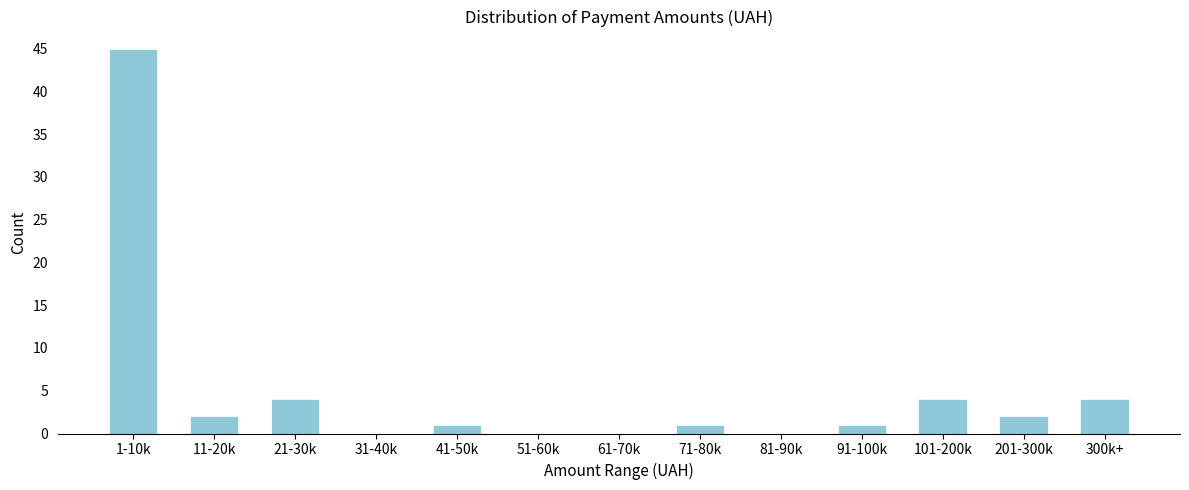

Reading left to right, what are all the values shown in this chart?

1-10k=45	11-20k=2	21-30k=4	31-40k=0	41-50k=1	51-60k=0	61-70k=0	71-80k=1	81-90k=0	91-100k=1	101-200k=4	201-300k=2	300k+=4